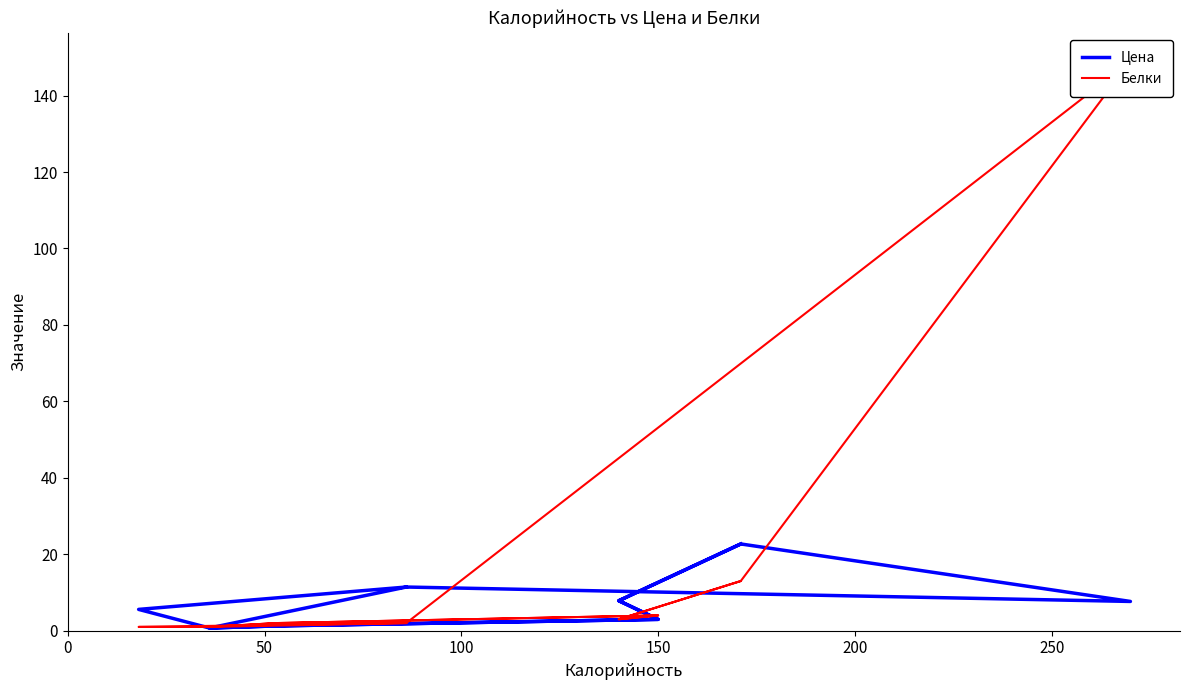

What is the average value of the Белки series?

14.3